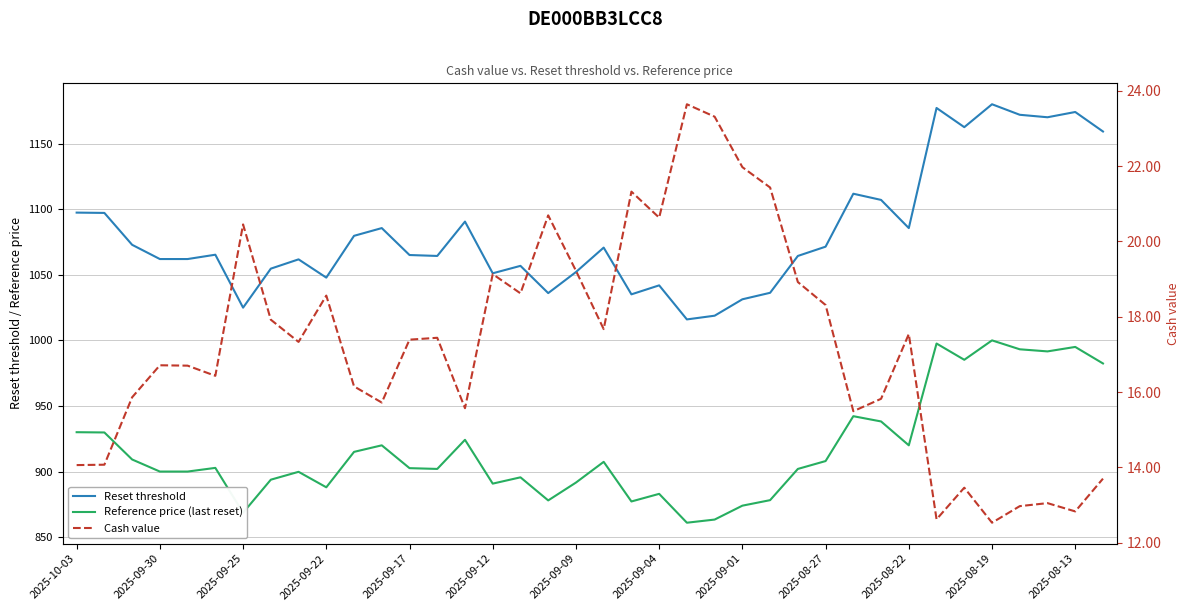

At which category does Reset threshold reach its first local peak?

2025-09-12